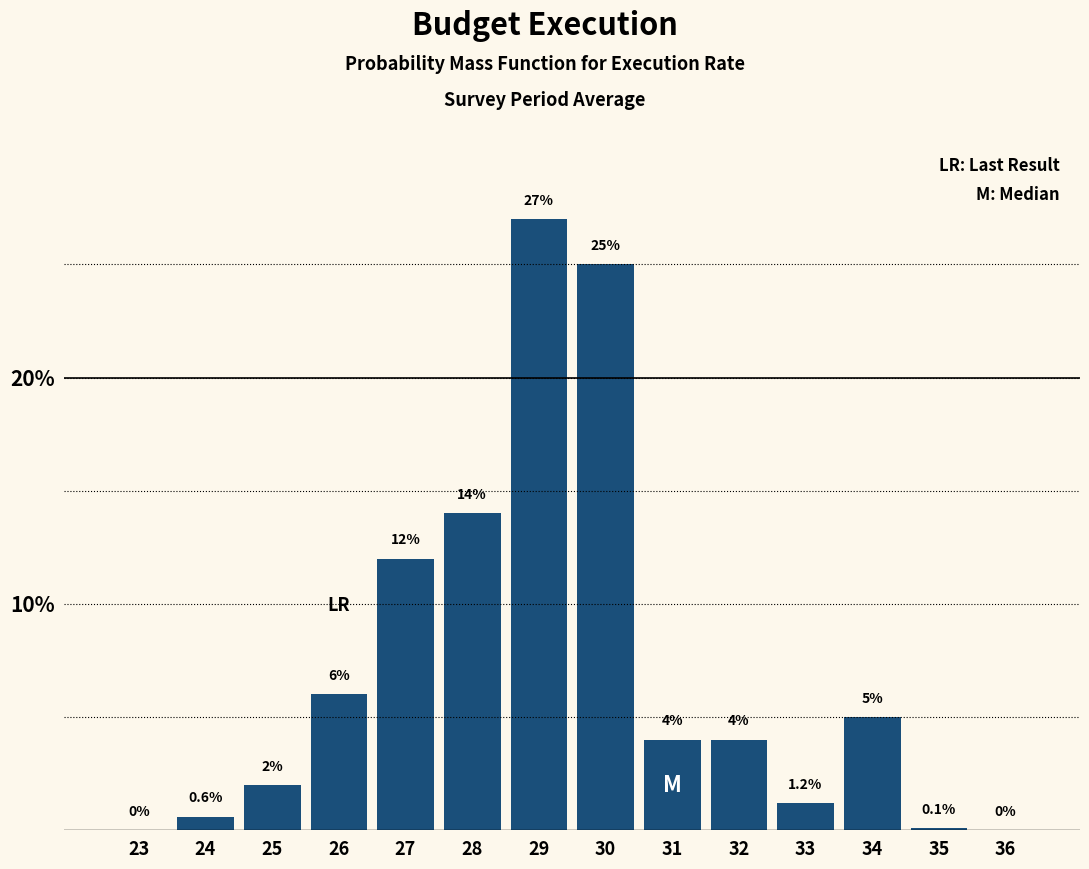

Reading left to right, list all the values displayed in this chart.

23=0.0	24=0.6	25=2.0	26=6.0	27=12.0	28=14.0	29=27.0	30=25.0	31=4.0	32=4.0	33=1.2	34=5.0	35=0.1	36=0.0